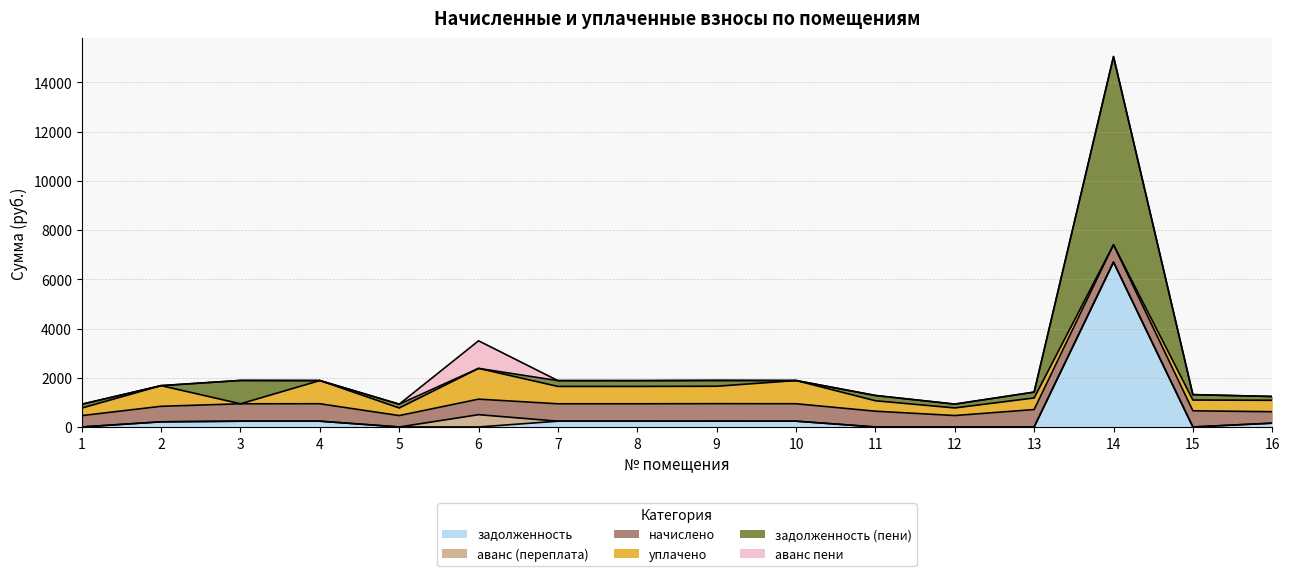

What is the lowest value of the начислено series?

461.1